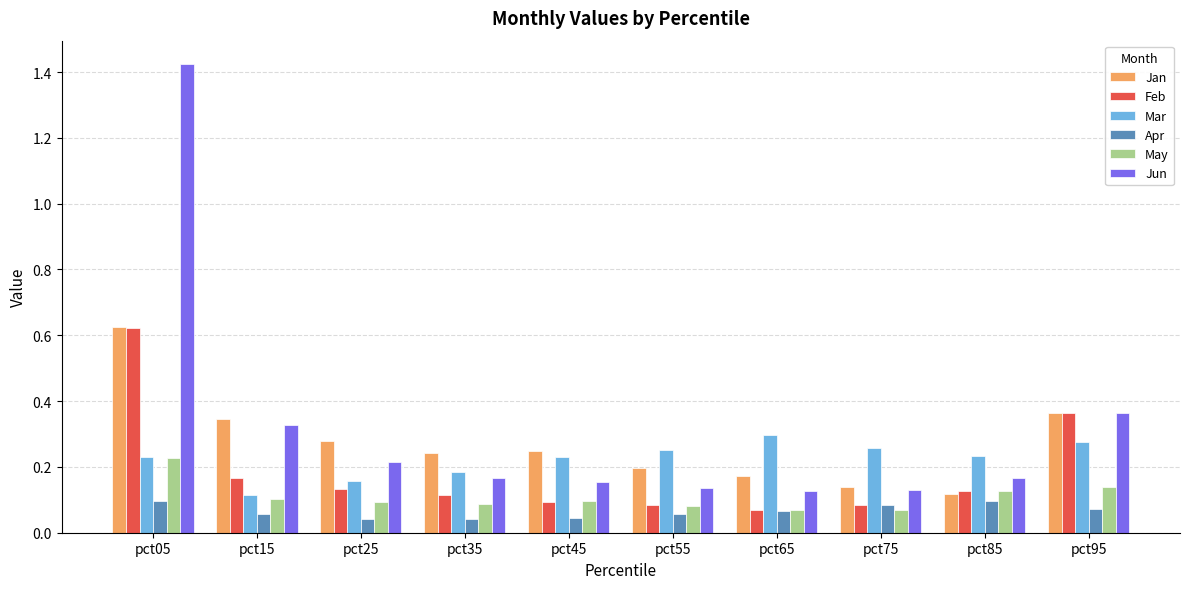

At which label is Mar closest to 0?

pct15